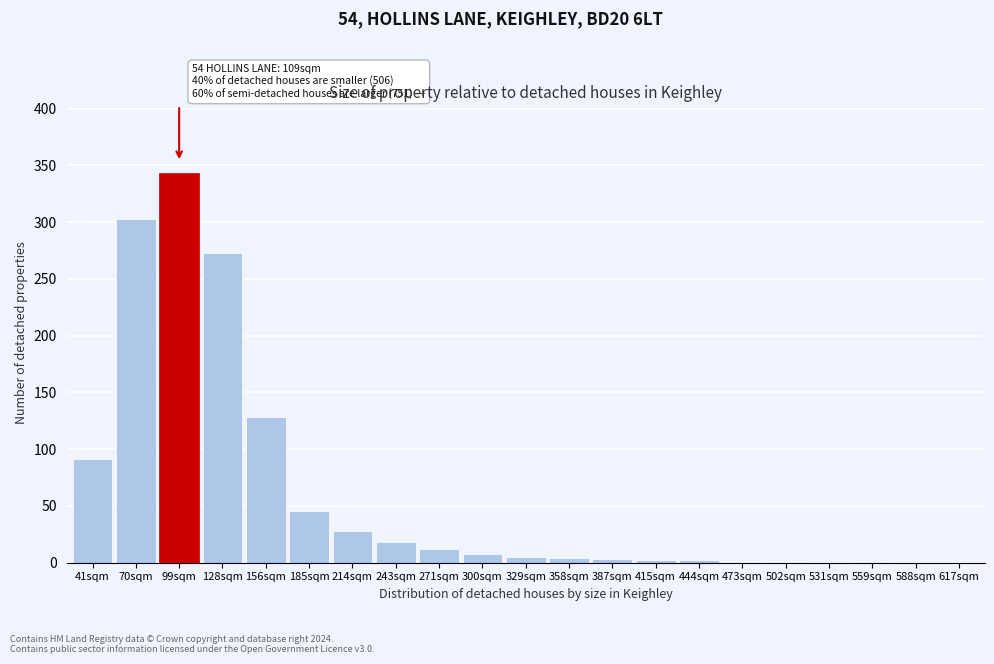

What is the sum of all values?

1269